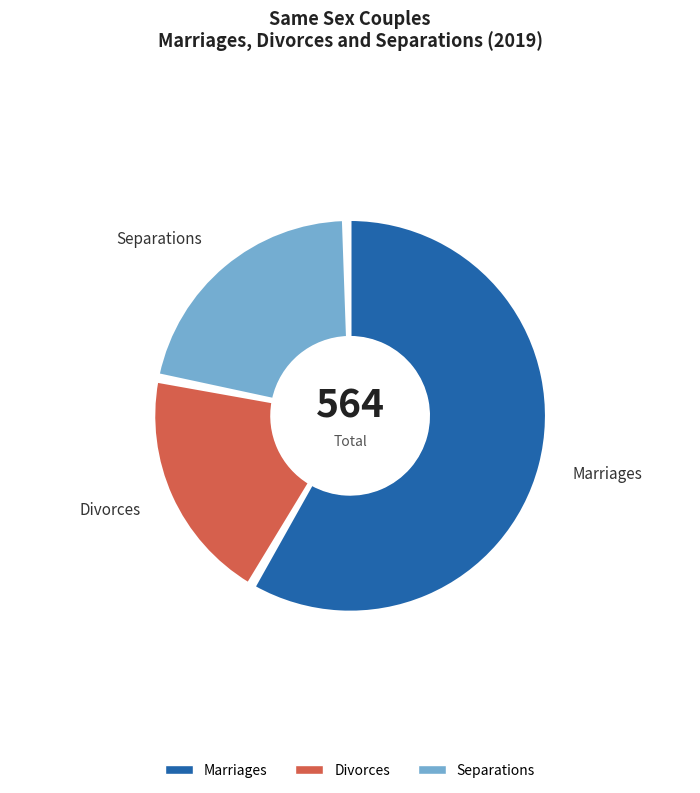

How many slices are in this pie chart?

3